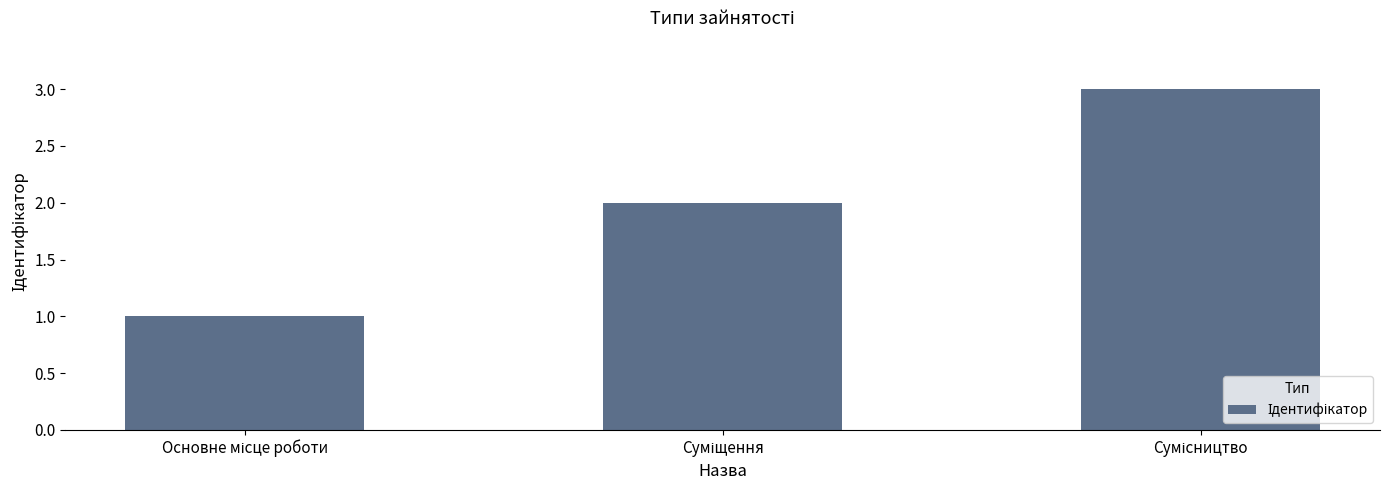

What is the value of the 1st bar from the left?

1